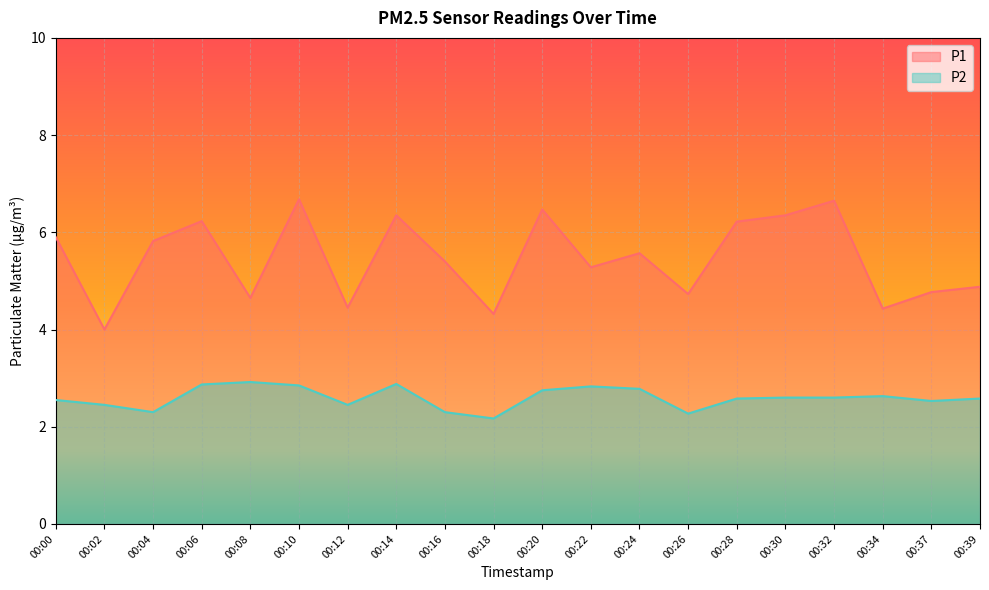

At which category does P2 reach its first local peak?

00:08